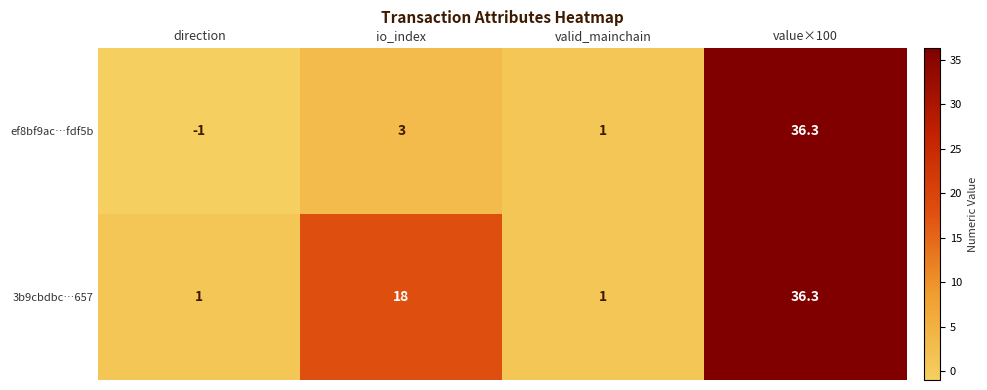

At how many categories does at least one series exceed 25?

1